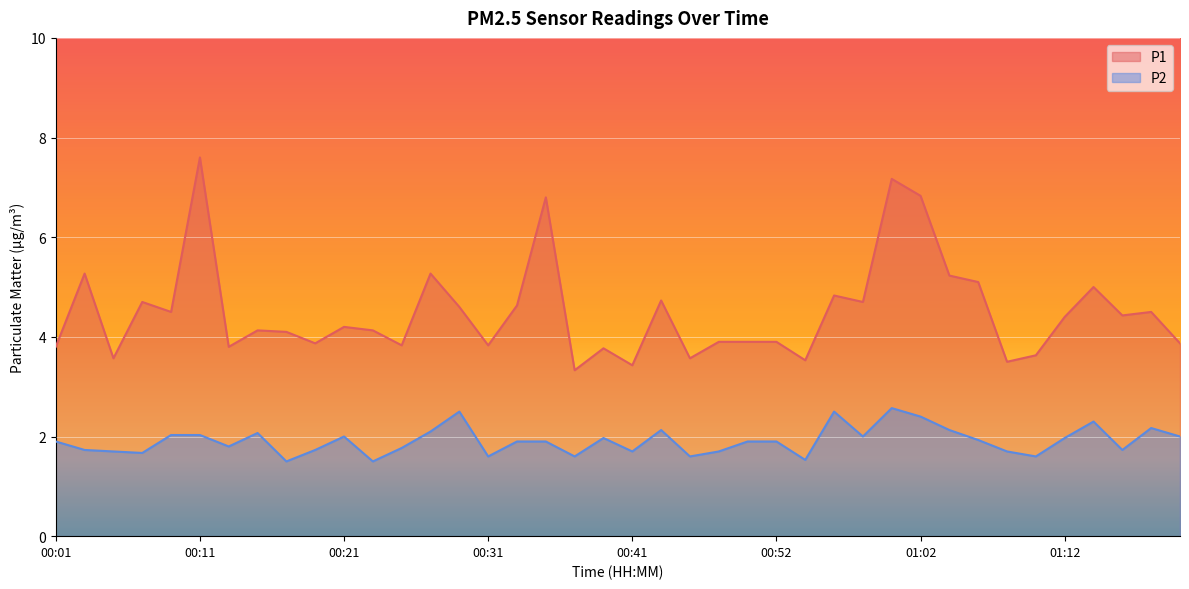

What are all the series names shown in the legend?

P1, P2